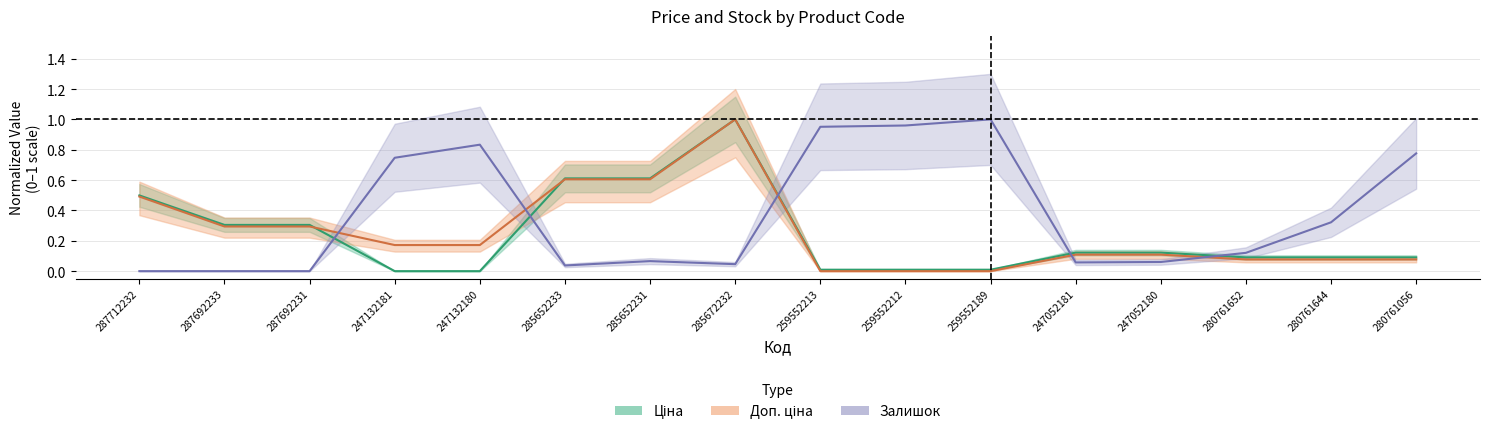

Which series has the widest spread of values?

Ціна